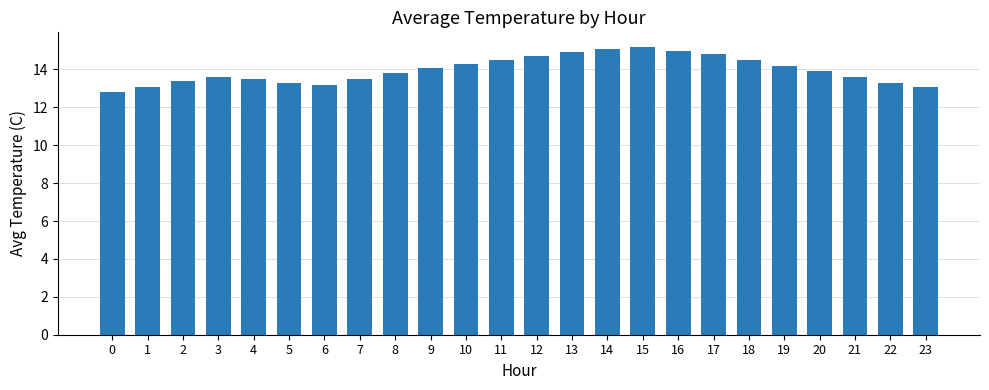

What is the change in value from 5 to 18?

+1.2